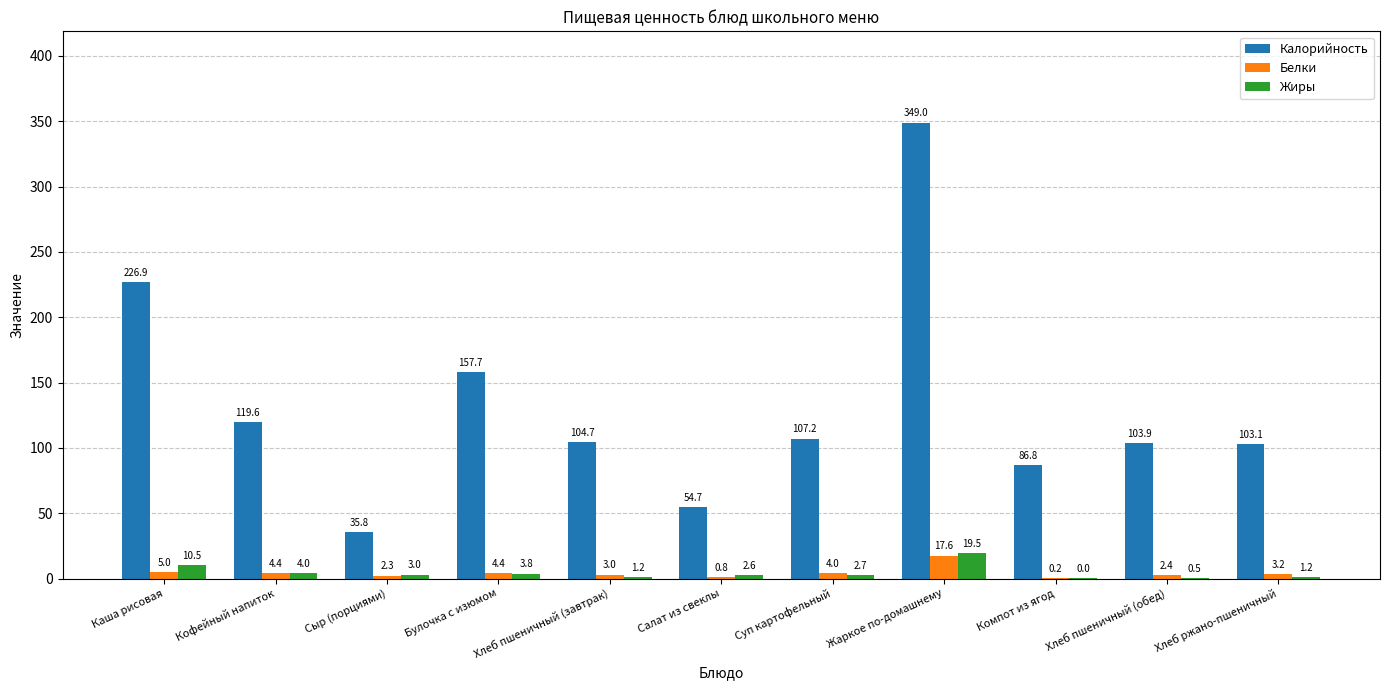

The Жиры series shows 2.7 at Суп картофельный. True or false?

True